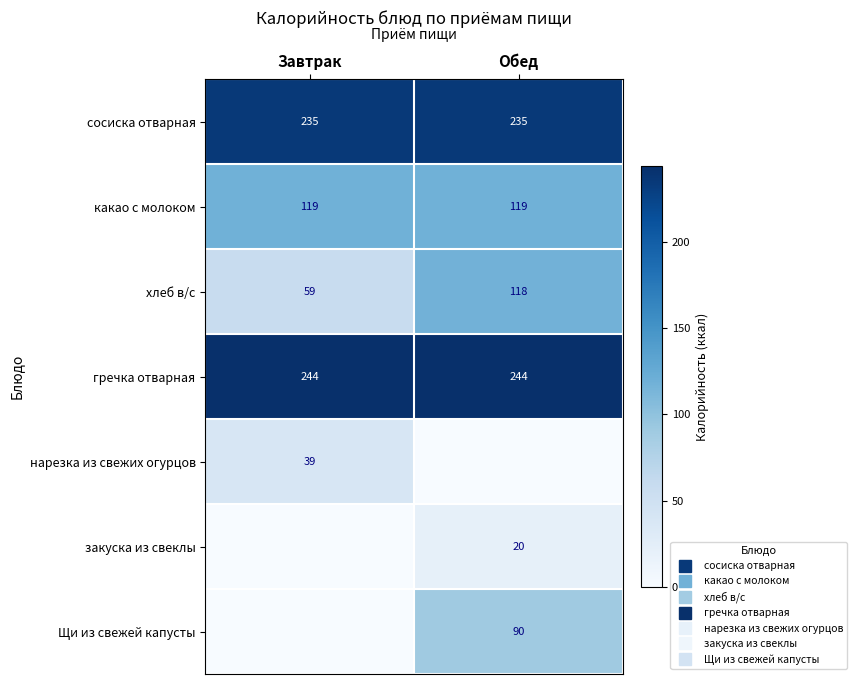

Is the value of закуска из свеклы at Обед greater than the value of нарезка из свежих огурцов at Завтрак?

No